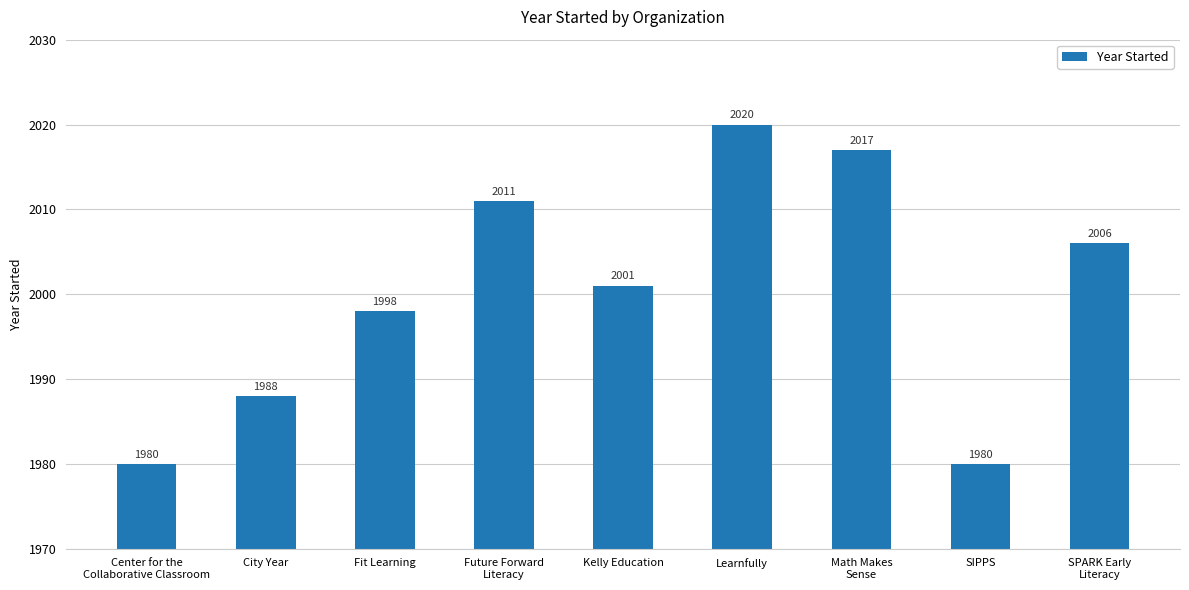

What is the sum of all values?

18001